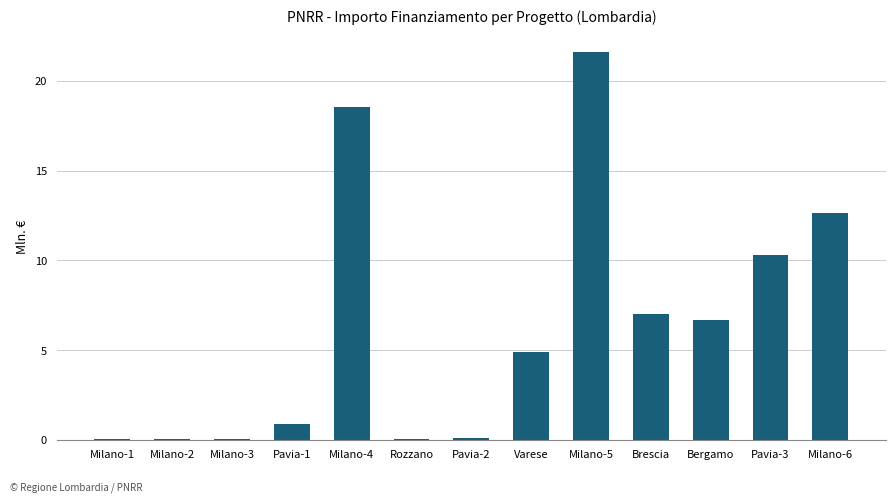

At which label does the data first exceed 4?

Milano-4